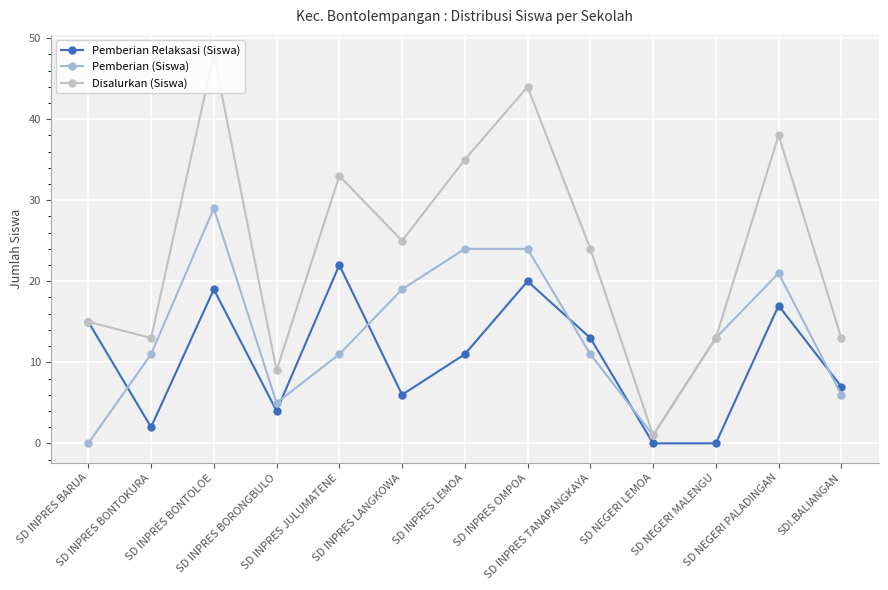

List the series in order of their overall mean, highest first.

Disalurkan (Siswa), Pemberian (Siswa), Pemberian Relaksasi (Siswa)